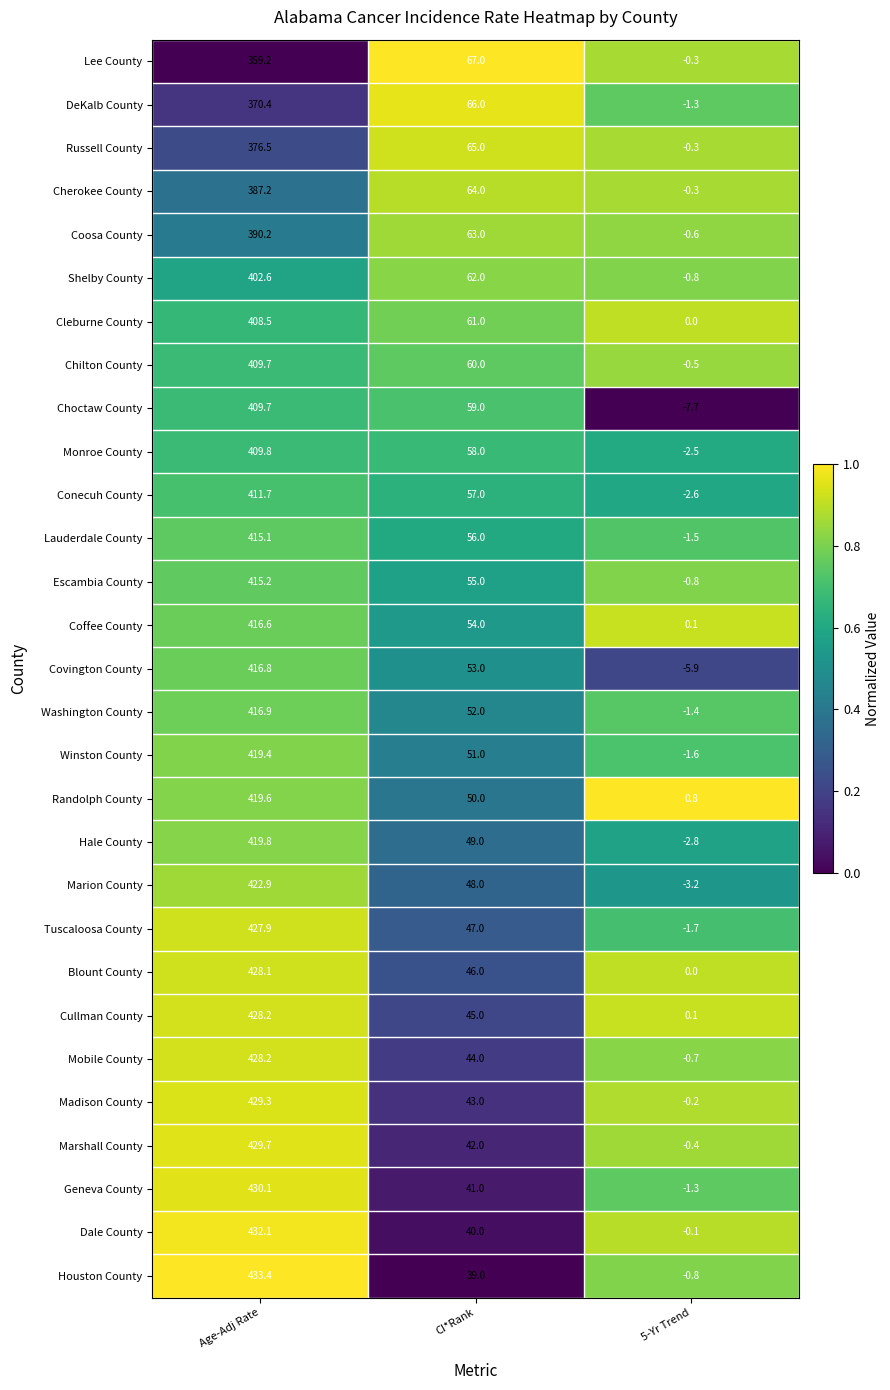

True or false: Chilton County has a value of 22.4 at CI*Rank.

False